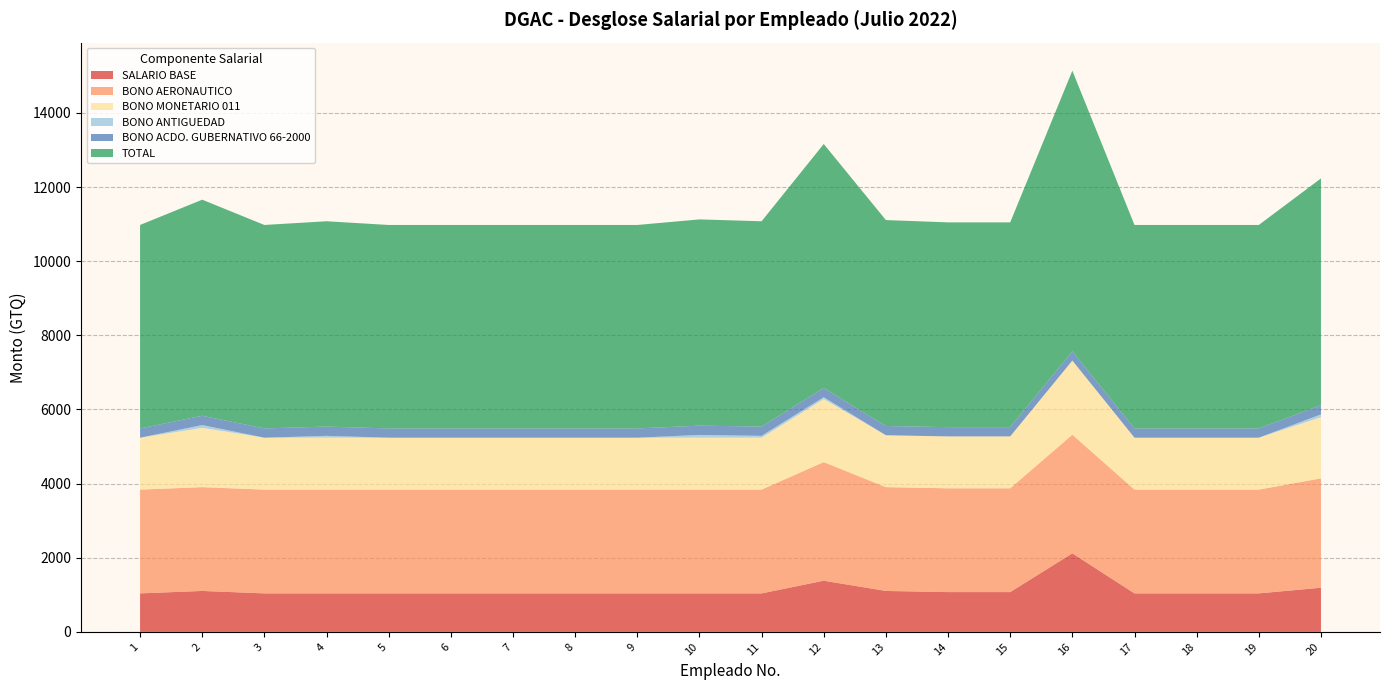

Reading left to right, extract all data points from this chart.

SALARIO BASE: 1039	1105	1039	1039	1039	1039	1039	1039	1039	1039	1039	1381	1105	1074	1074	2120	1039	1039	1039	1192
BONO AERONAUTICO: 2800	2800	2800	2800	2800	2800	2800	2800	2800	2800	2800	3200	2800	2800	2800	3200	2800	2800	2800	2950
BONO MONETARIO 011: 1400	1600	1400	1400	1400	1400	1400	1400	1400	1400	1400	1700	1400	1400	1400	2000	1400	1400	1400	1650
BONO ANTIGUEDAD: 0	75	0	50	0	0	0	0	0	75	50	50	0	0	0	0	0	0	0	75
BONO ACDO. GUBERNATIVO 66-2000: 250	250	250	250	250	250	250	250	250	250	250	250	250	250	250	250	250	250	250	250
TOTAL: 5489	5830	5489	5539	5489	5489	5489	5489	5489	5564	5539	6581	5555	5524	5524	7570	5489	5489	5489	6117